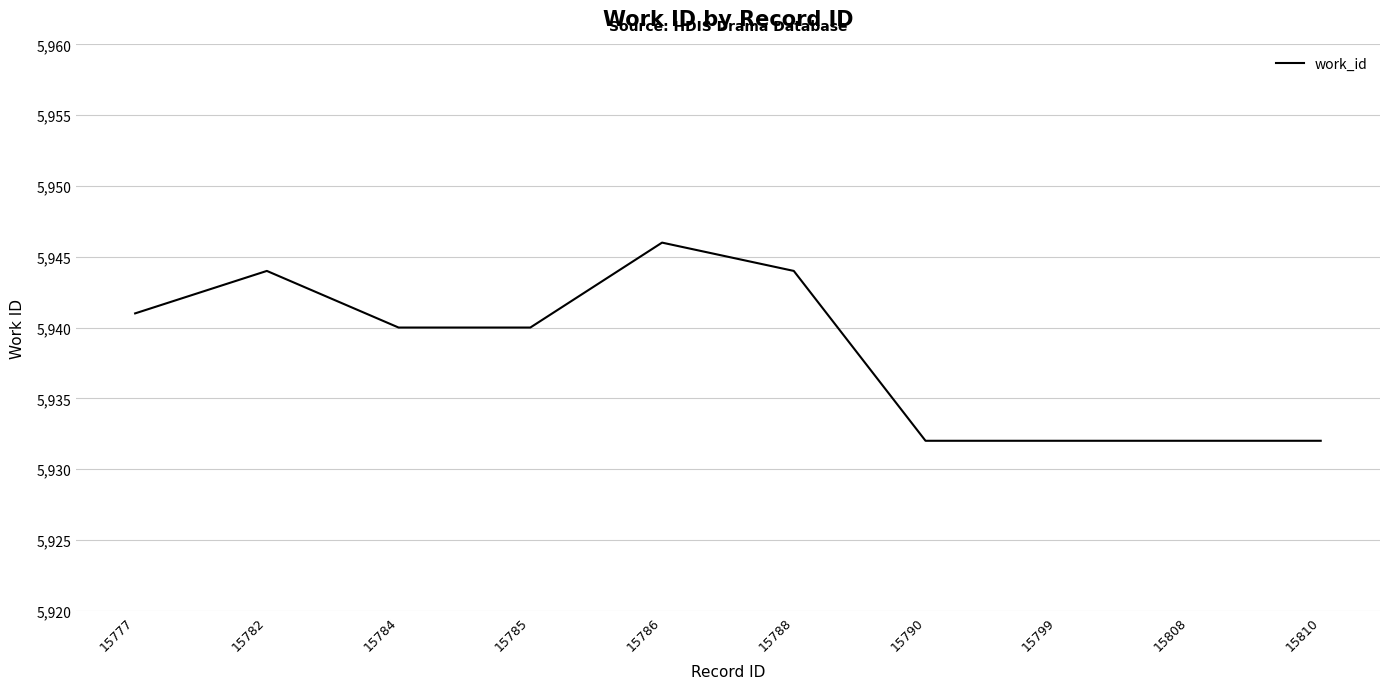

What is the average value?

5938